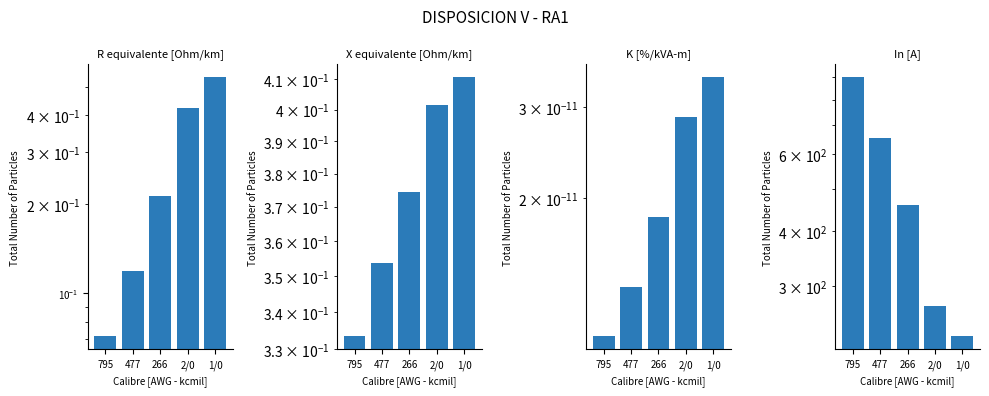

Where is X equivalente [Ohm/km] nearest to the value 0?

795